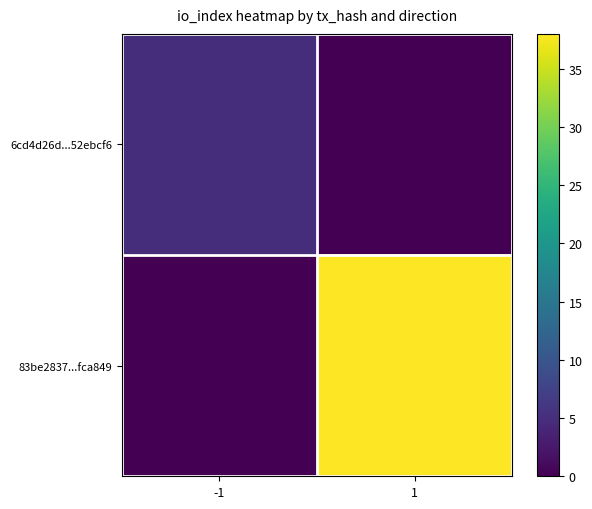

List the series in order of their overall mean, highest first.

83be2837...fca849, 6cd4d26d...52ebcf6